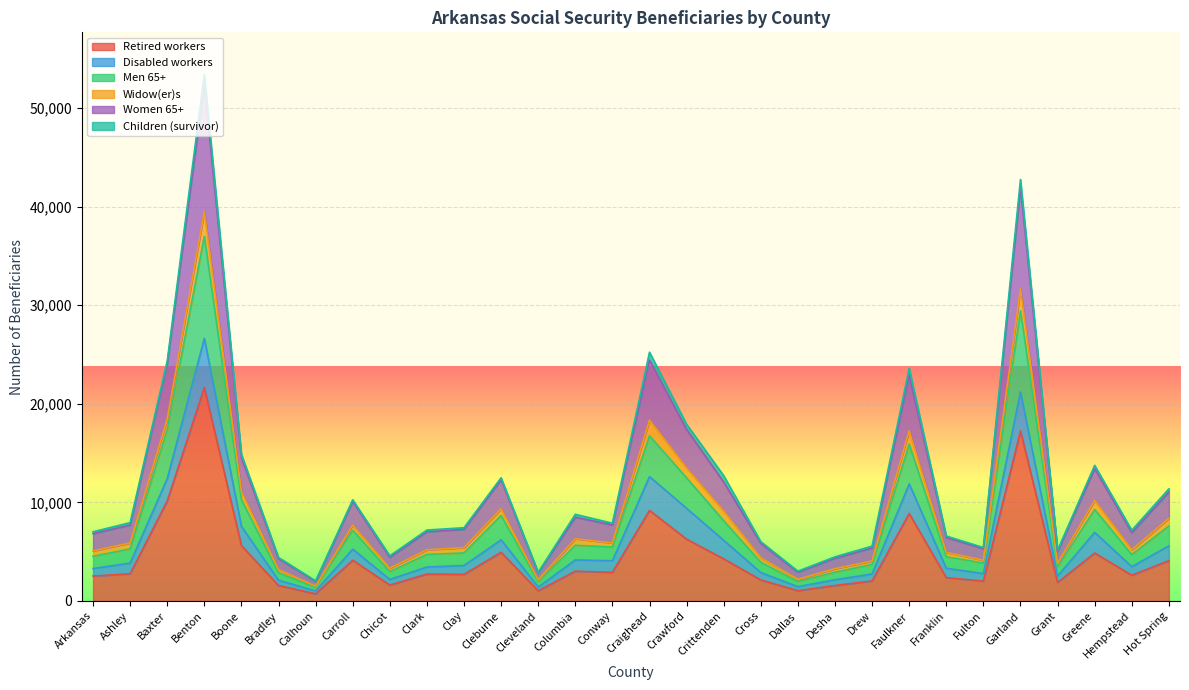

At which category is the sum across all series the highest?

Benton